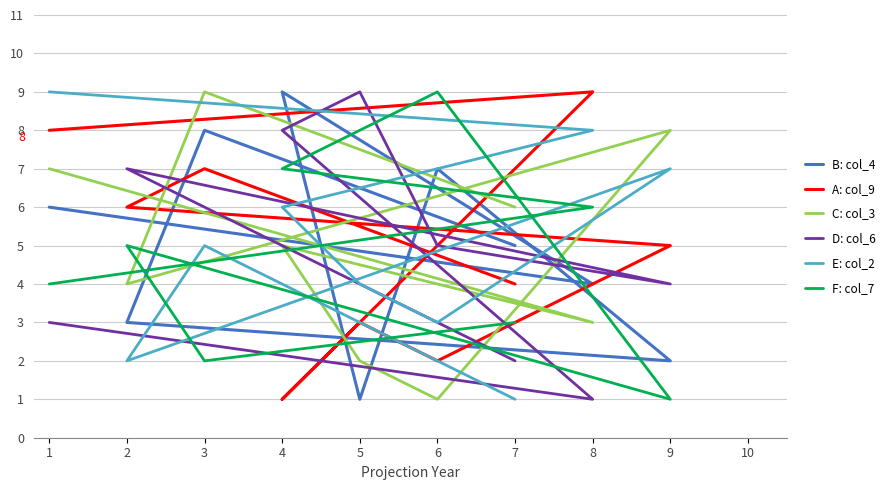

How many categories are shown in the chart?

9